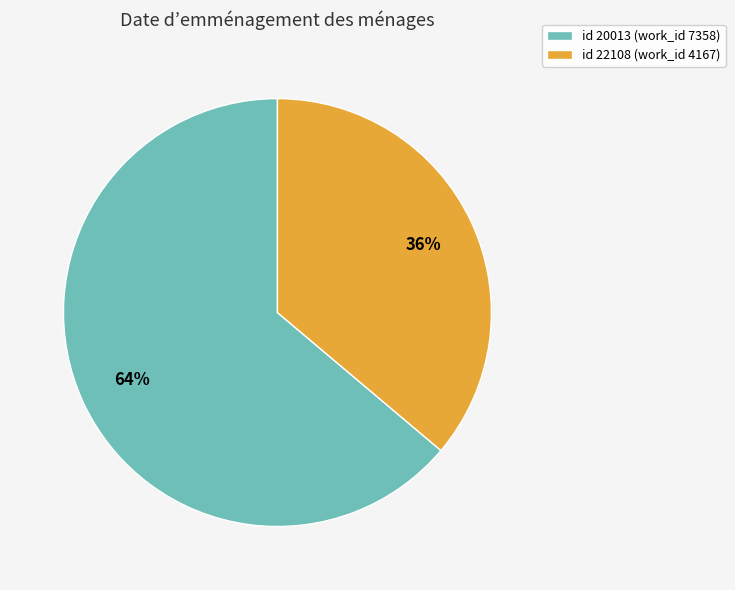

Is the sum of id 20013 (work_id 7358) and id 22108 (work_id 4167) greater than half?

Yes